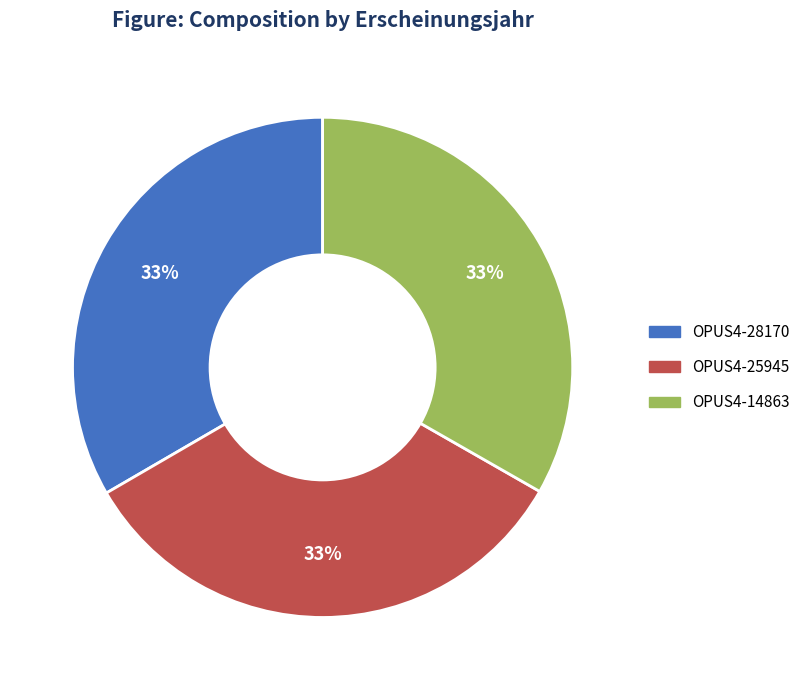

The OPUS4-14863 slice represents 44% of the pie. True or false?

False